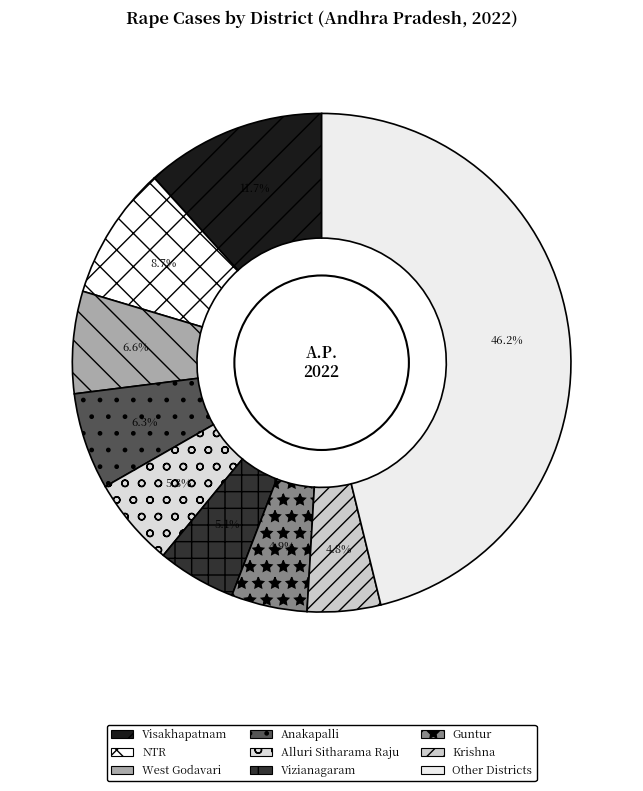

Count the number of slices in the pie.

9